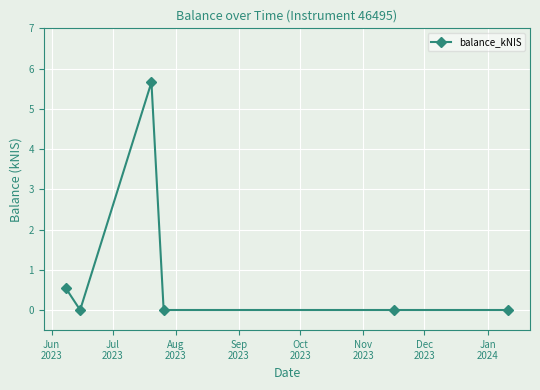

True or false: there are more than 2 points higher than both neighbors.

False